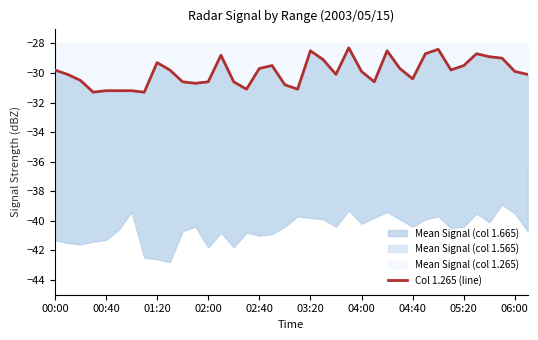

How many data points are less than -29?

29